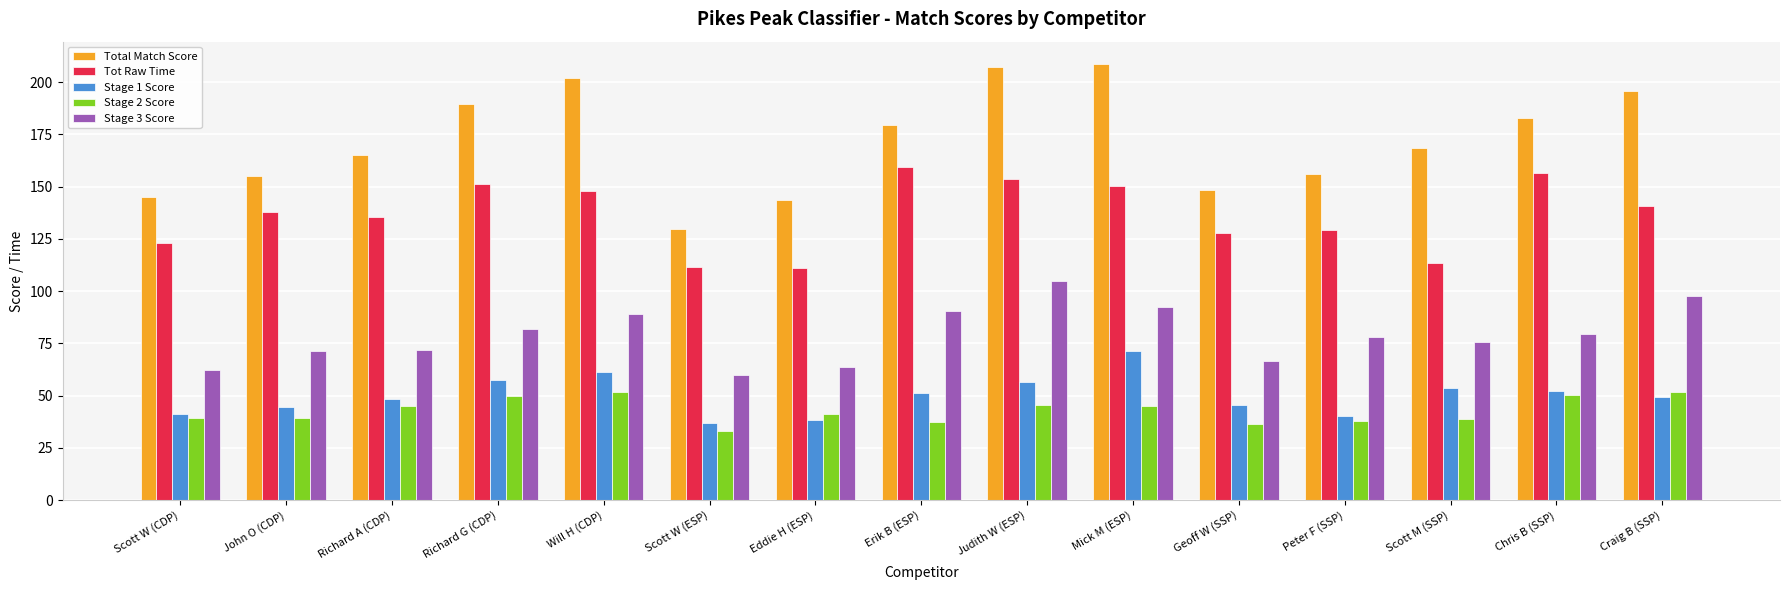

Which series has the largest range (max minus min)?

Total Match Score